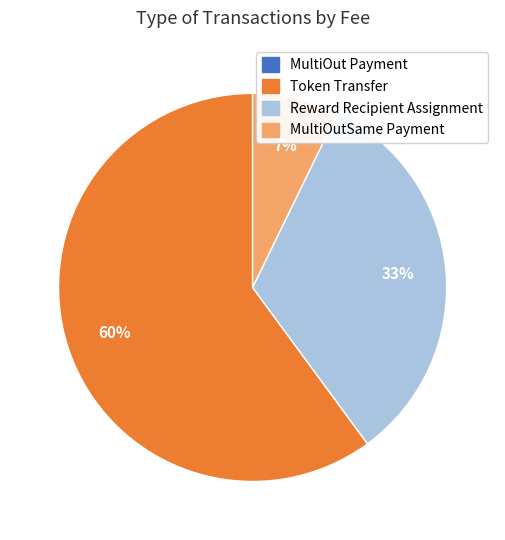

To the nearest percent, what is the average slice percentage?

25%